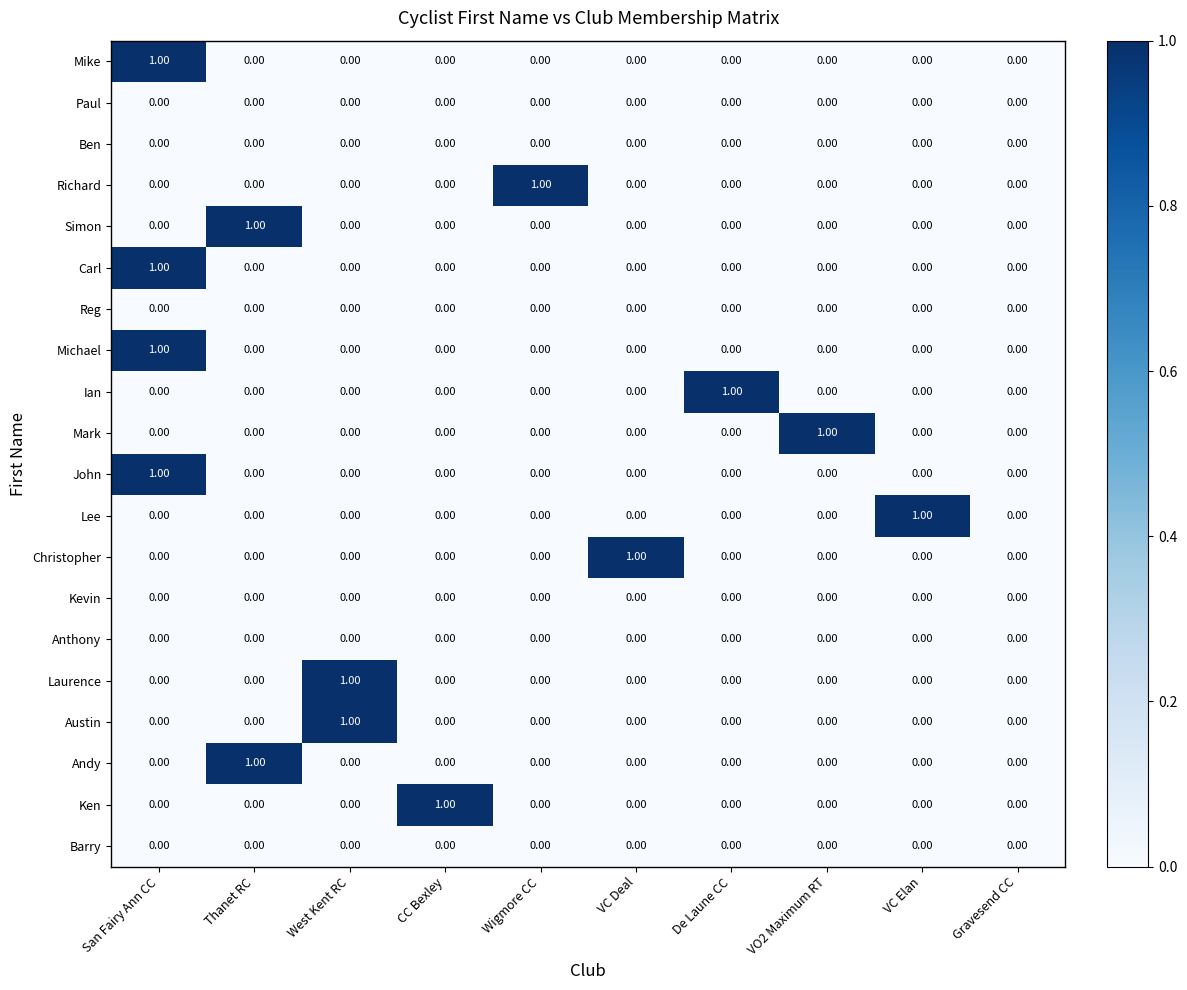

How many series are shown in this chart?

20